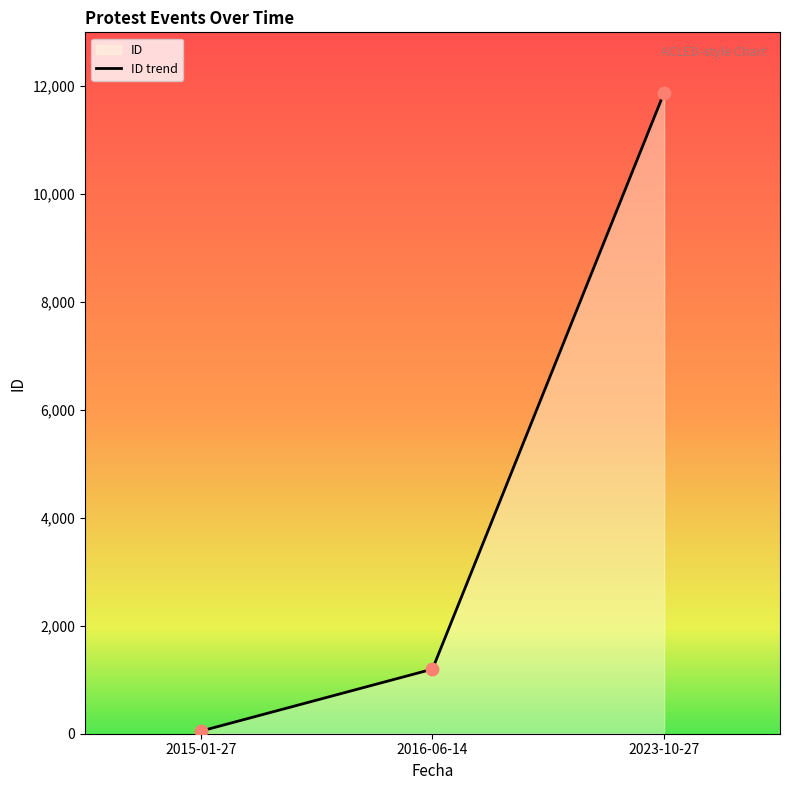

Between 2023-10-27 and 2016-06-14, which is larger?

2023-10-27